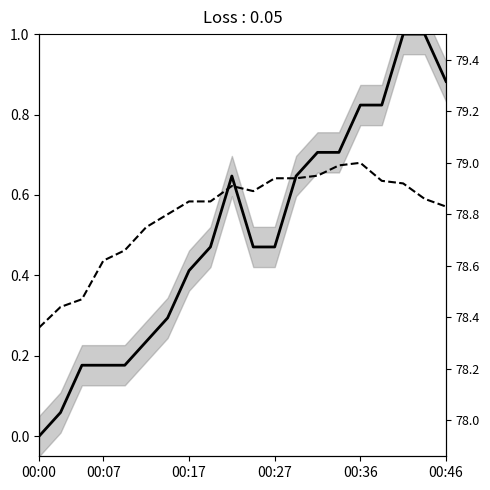

What position from the left is 00:46?

6